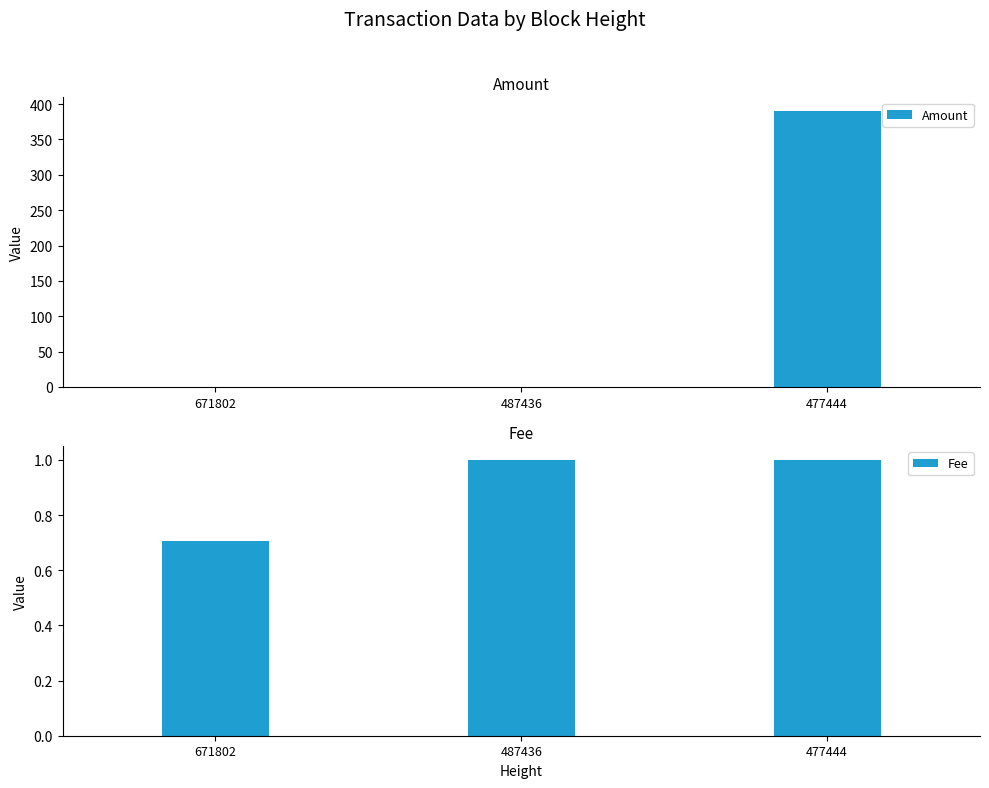

Is the value of Amount at 487436 greater than the value of Fee at 487436?

No